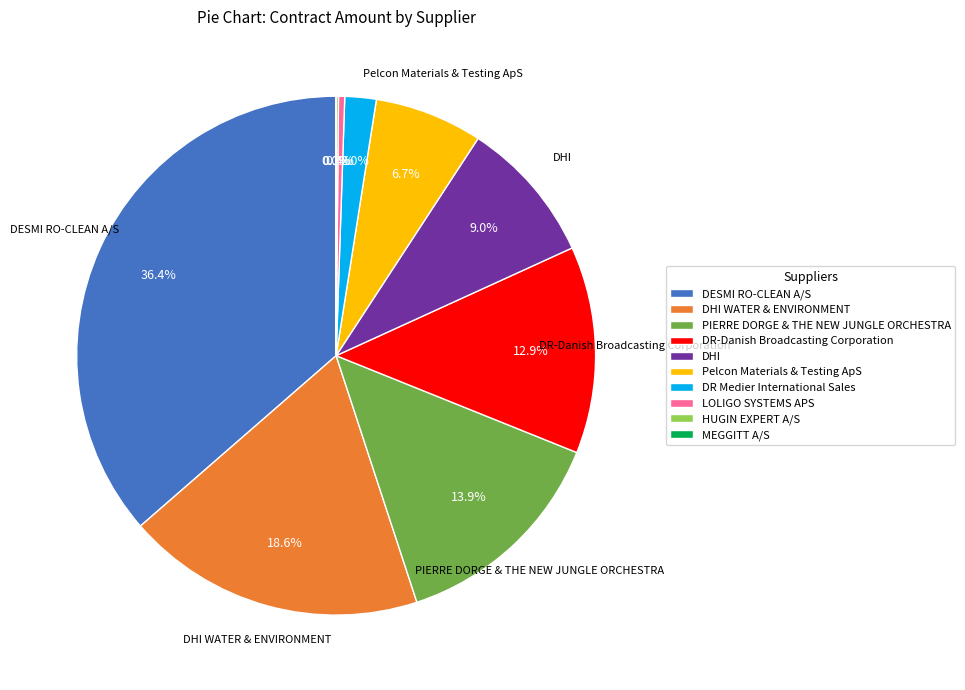

Is it true that Pelcon Materials & Testing ApS is 7% of the pie?

True